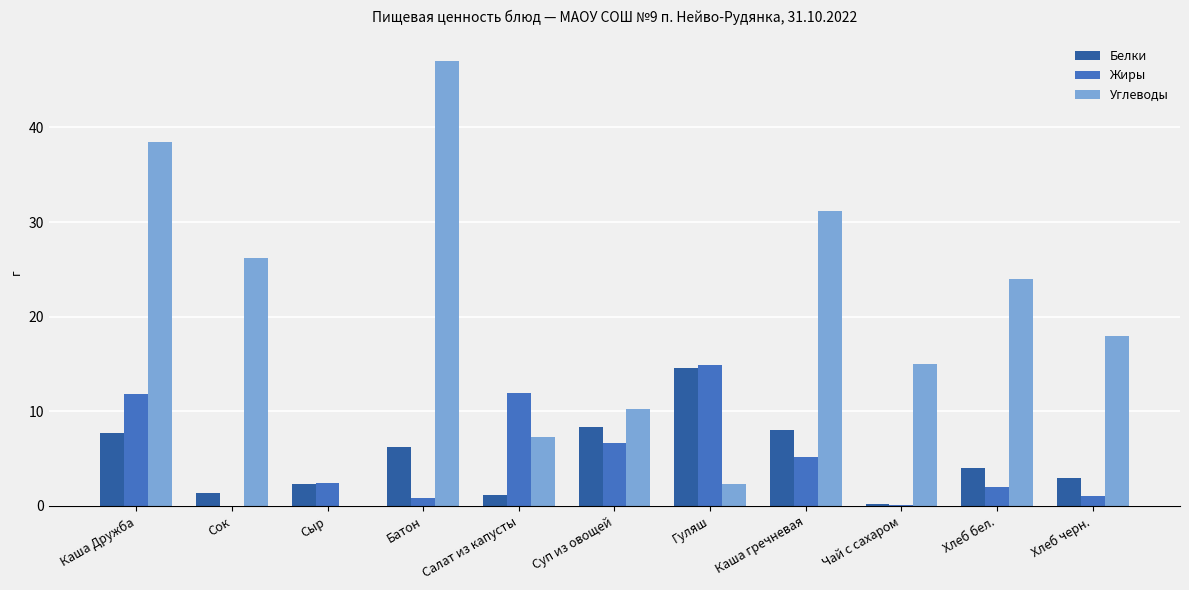

Read the Белки value at Гуляш.

14.6